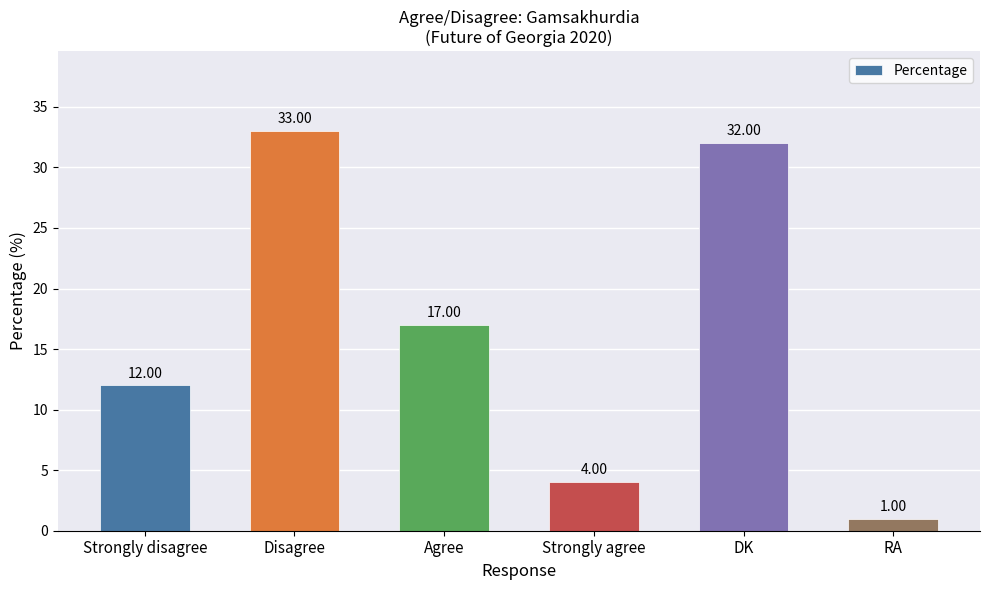

Between Strongly agree and Disagree, which is larger?

Disagree